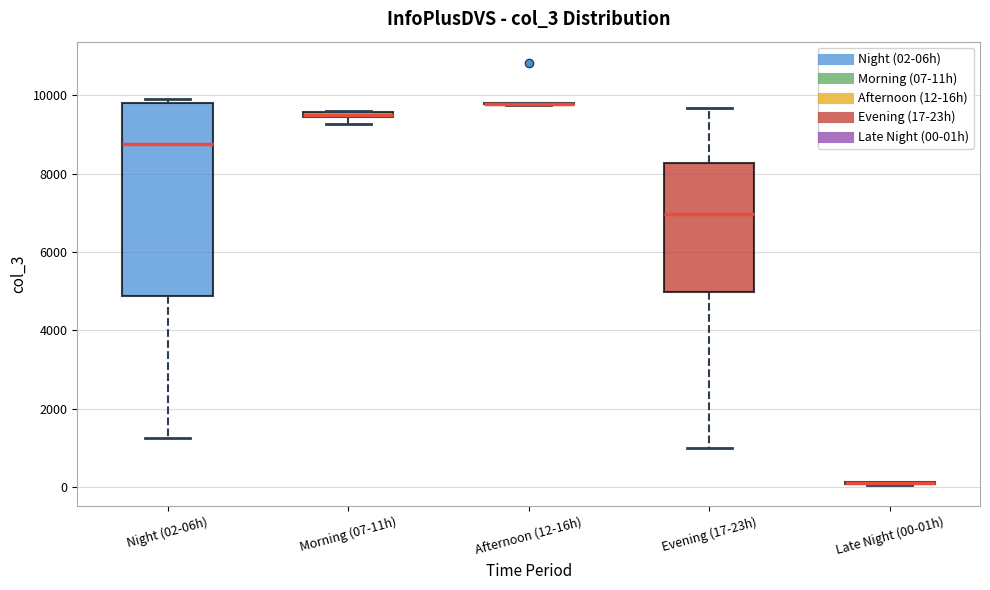

Which box is the tallest, from its lower edge to its upper edge?

Night (02-06h)